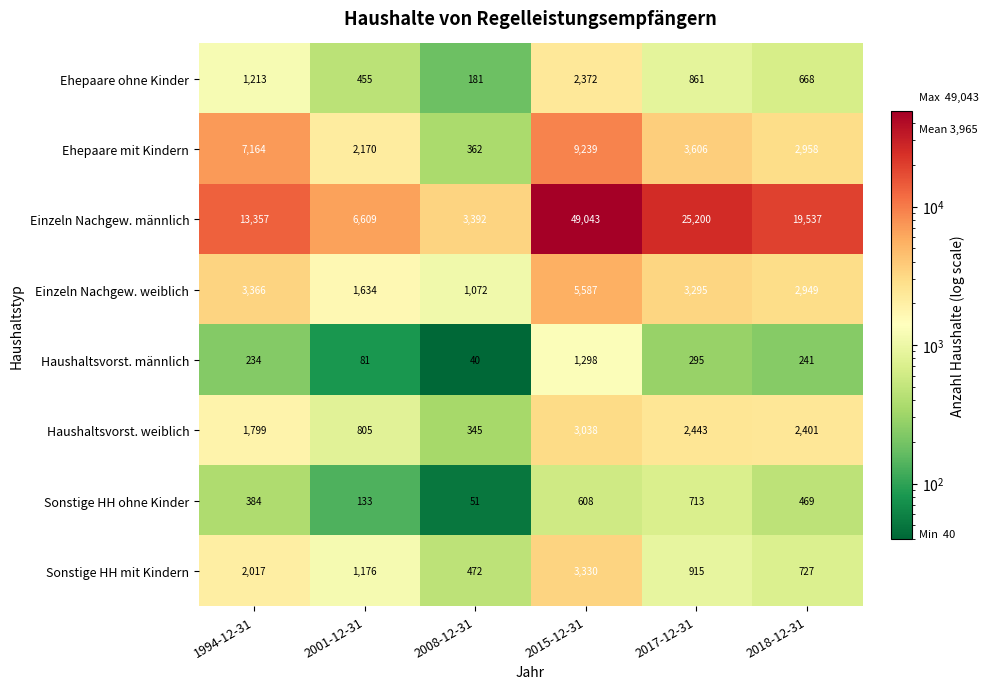

What is the greatest value displayed?

49043